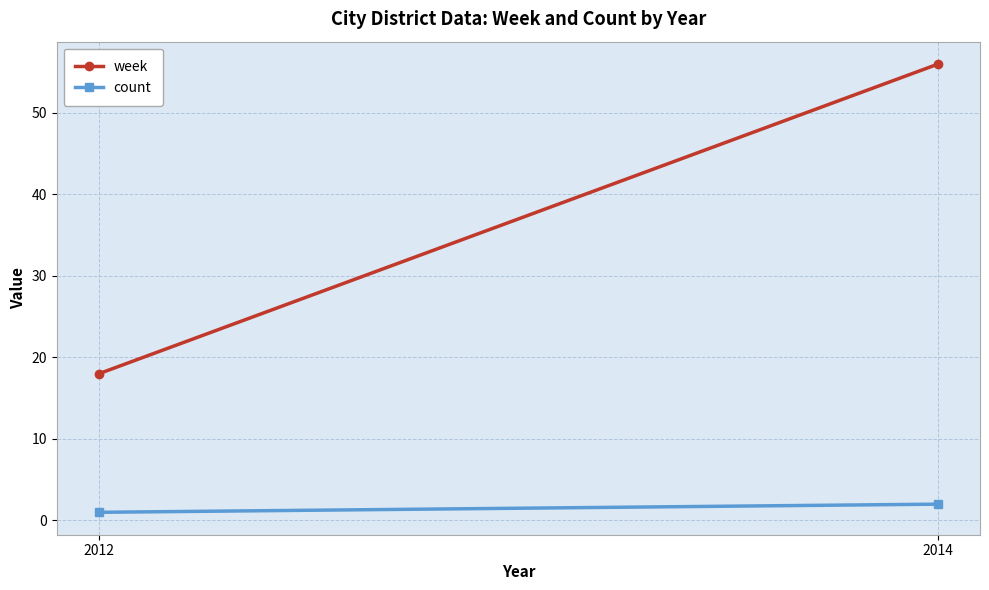

At which category does the chart reach its peak across all series?

2014